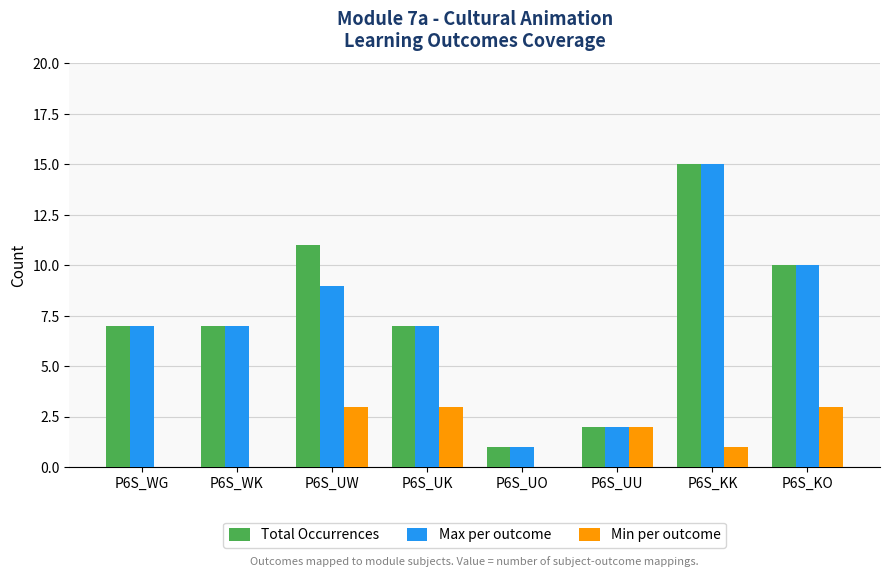

Are the bars horizontal?

No